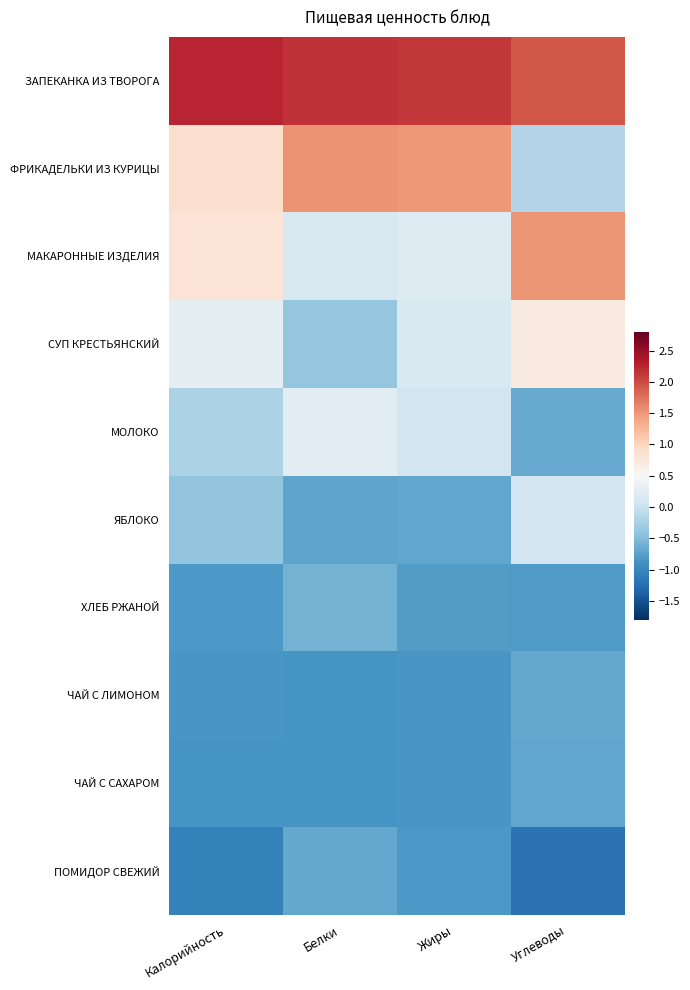

At which category is the sum across all series the highest?

Жиры